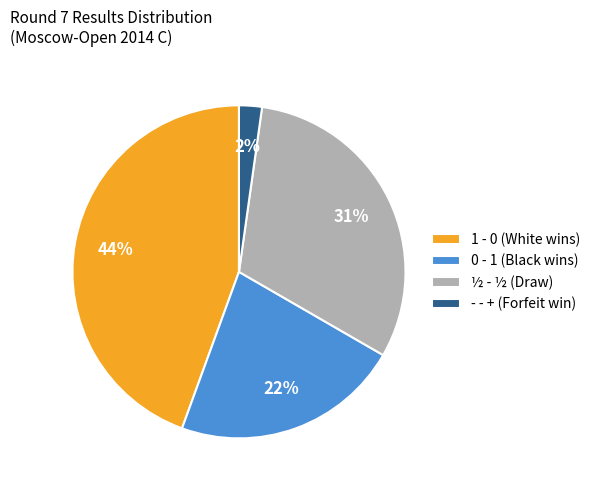

What is the ratio of the value at 0 - 1 (Black wins) to the value at 1 - 0 (White wins)?

0.5